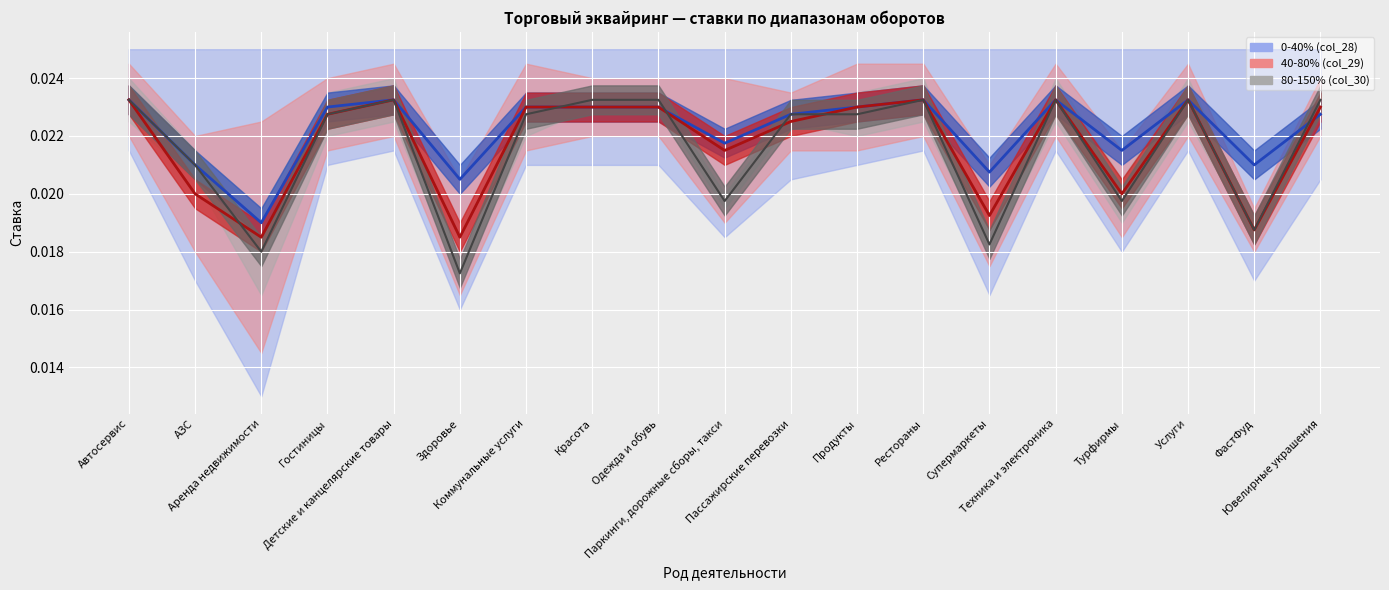

Which category has the lowest value in the col_30 центр series?

Аренда недвижимости